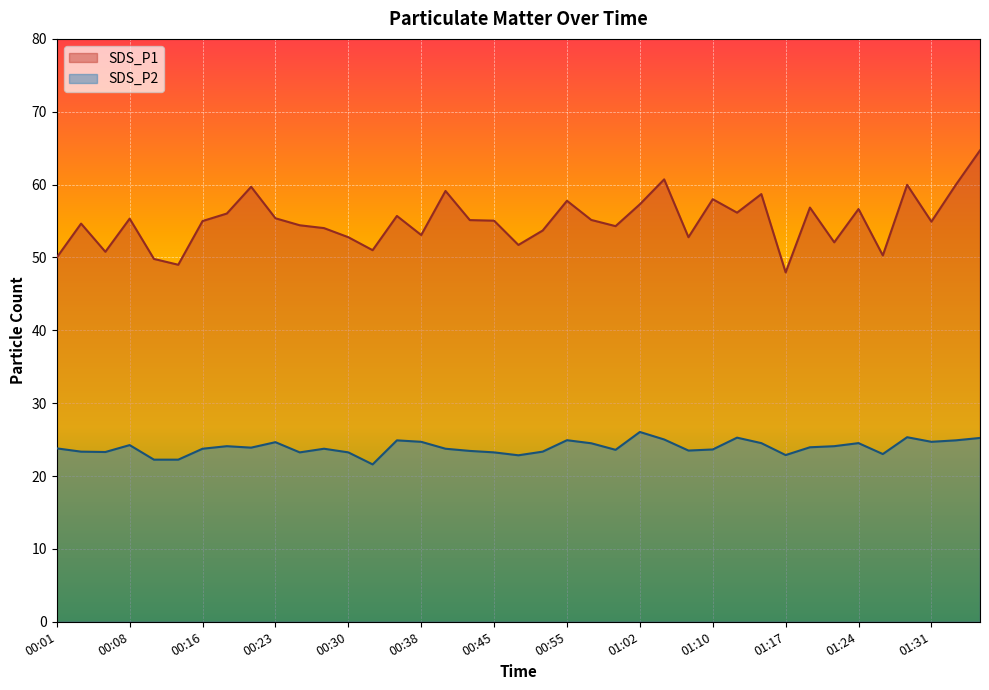

Reading left to right, what are all the values shown in this chart?

SDS_P1: 50.0	54.6	50.8	55.3	49.8	49.0	55.0	56.0	59.7	55.4	54.4	54.0	52.8	51.0	55.7	53.1	59.1	55.1	55.0	51.7	53.7	57.8	55.1	54.3	57.3	60.7	52.8	58.0	56.1	58.7	48.0	56.9	52.1	56.6	50.3	60.0	54.9	60.0	64.7
SDS_P2: 23.8	23.4	23.3	24.2	22.2	22.2	23.8	24.1	23.9	24.6	23.2	23.8	23.2	21.6	24.9	24.7	23.8	23.4	23.2	22.9	23.4	24.9	24.5	23.6	26.1	25.0	23.5	23.6	25.3	24.5	22.9	23.9	24.1	24.5	23.0	25.3	24.7	24.9	25.2